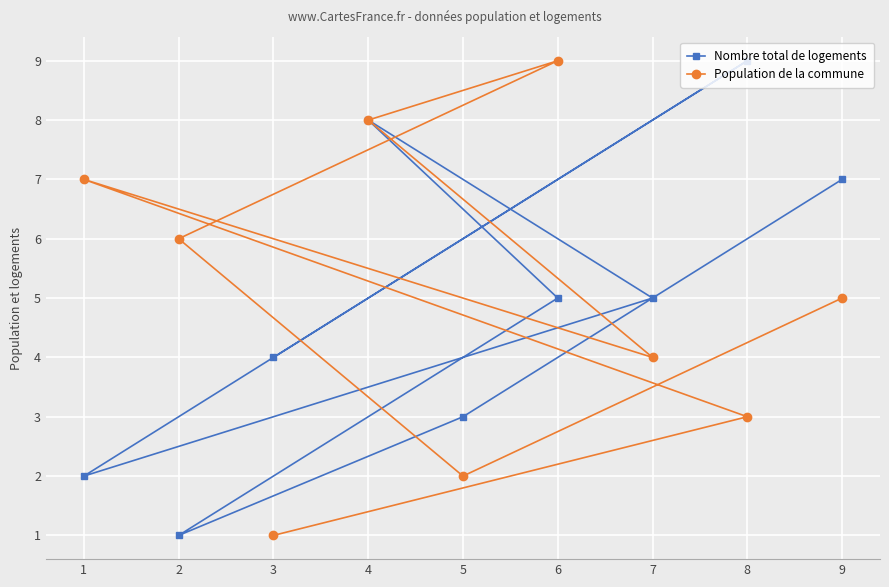

Count the Population de la commune values in the range 3 to 7.

5